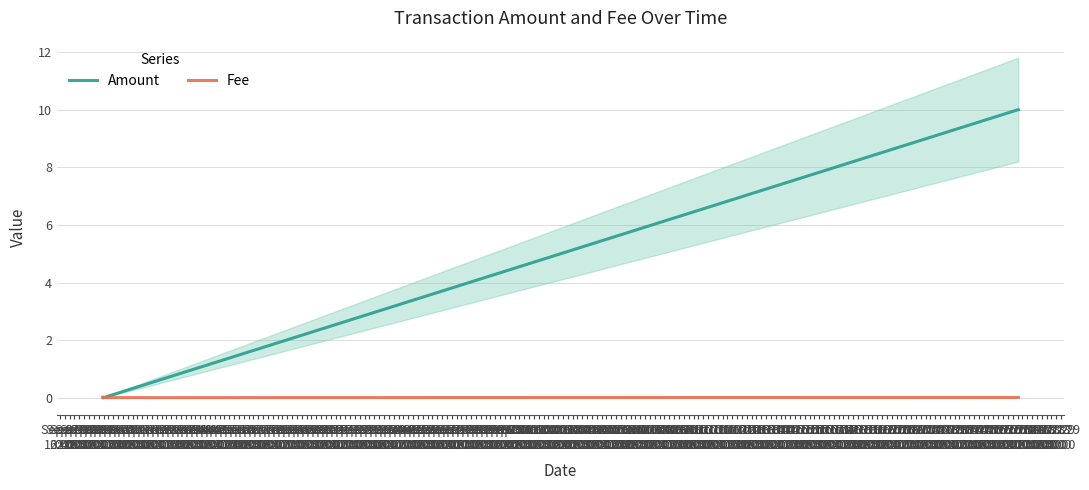

What is the highest value of the Amount series?

10.0